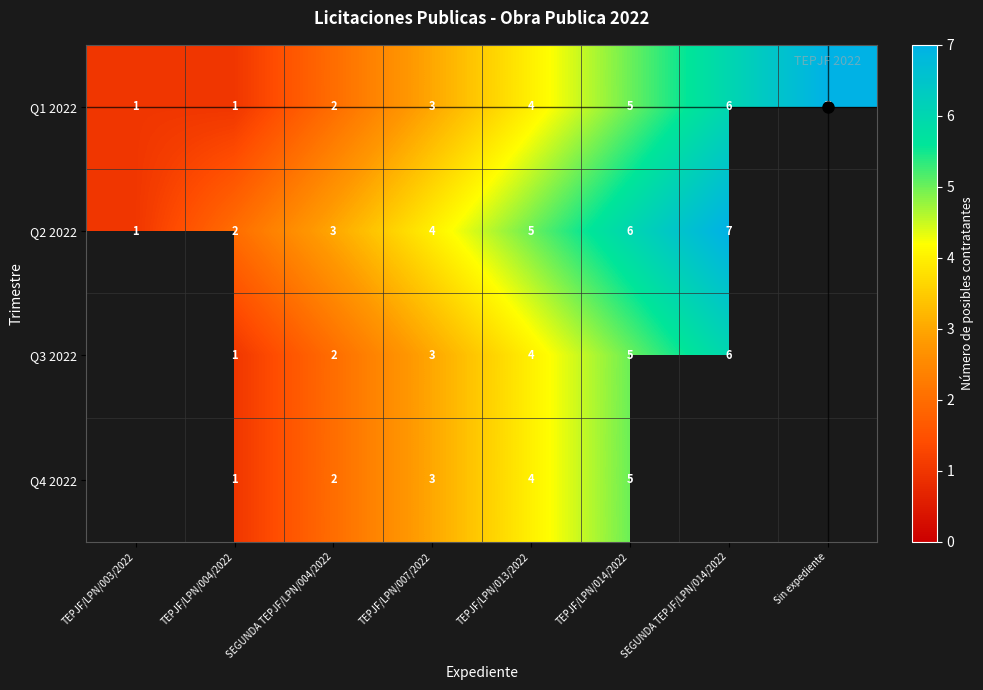

Count the Q1 2022 values in the range 2 to 6.

5